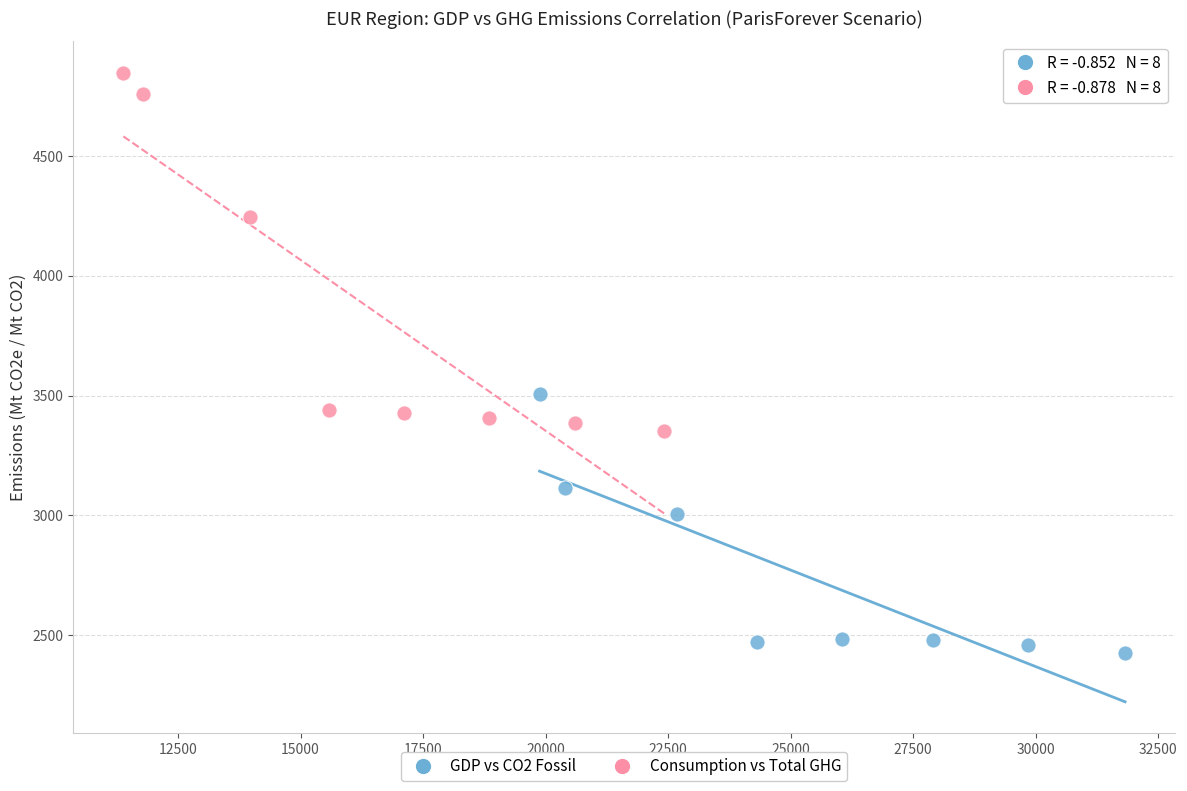

Which series has the widest spread of Y values?

Consumption vs Total GHG